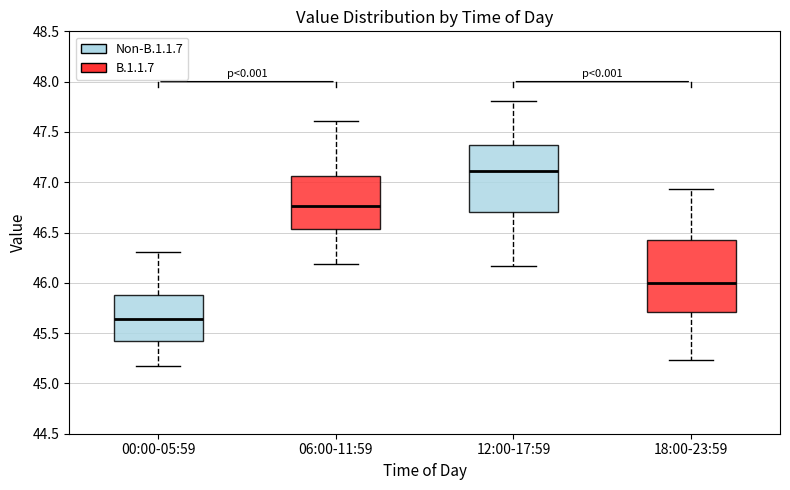

Reading left to right, transcribe this box plot: for each box, give where its median line is, the range the box spans, and where its two whiskers end, as read against the y-axis. The values are not printed on the chart, so give them approximately, as read against the axis.

00:00-05:59: median 45.65, box 45.40 to 45.90, whiskers 45.15 to 46.30
06:00-11:59: median 46.75, box 46.55 to 47.05, whiskers 46.20 to 47.60
12:00-17:59: median 47.10, box 46.70 to 47.35, whiskers 46.15 to 47.80
18:00-23:59: median 46.00, box 45.70 to 46.45, whiskers 45.25 to 46.95